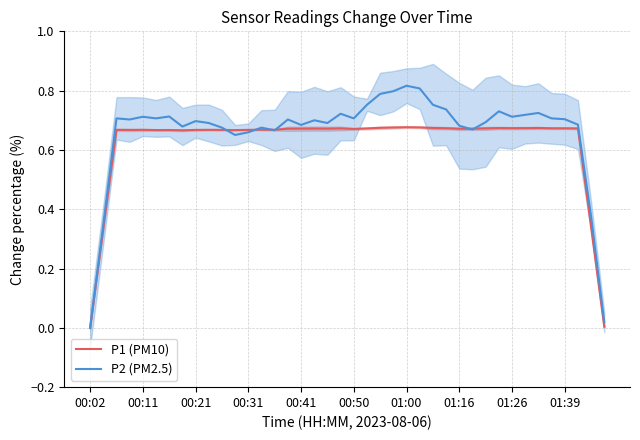

Which series has the largest total across all categories?

P2 (PM2.5)